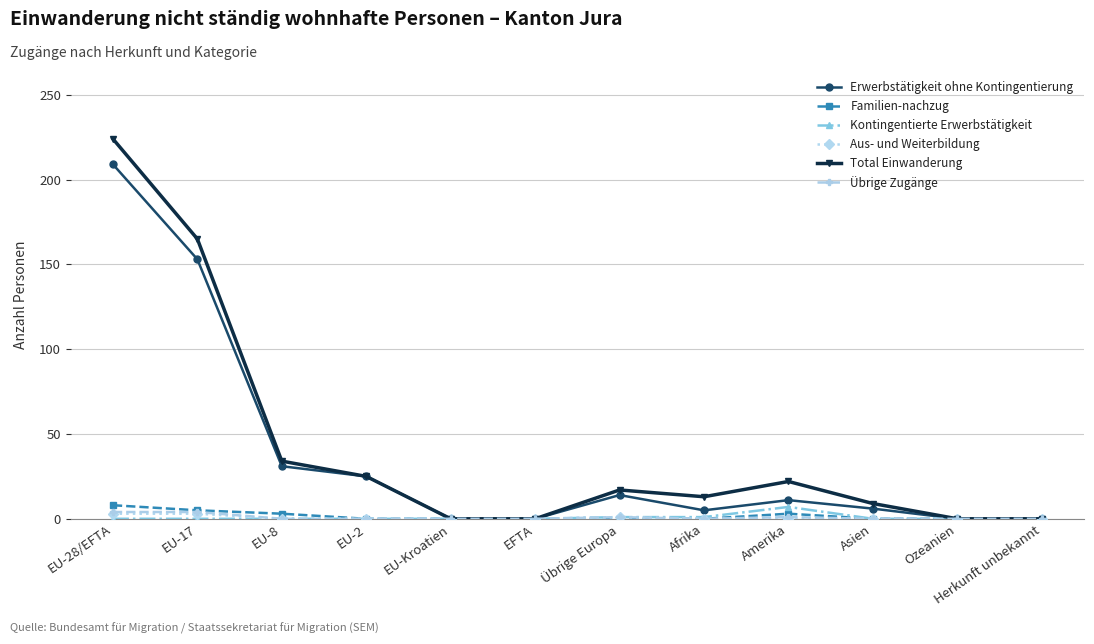

How many values in the Übrige Zugänge series exceed 0?

4